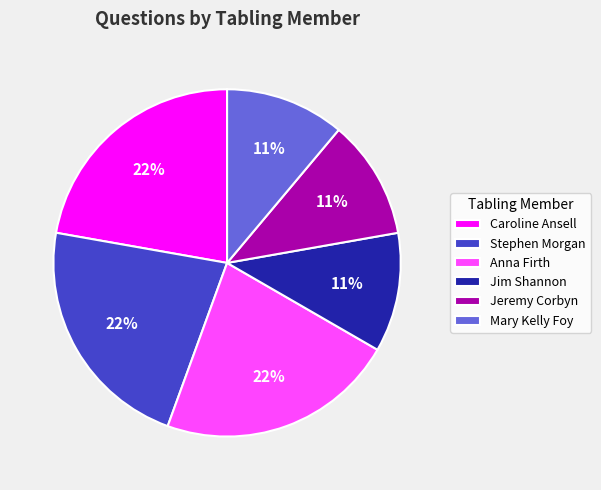

Is Jim Shannon the majority of the pie?

No